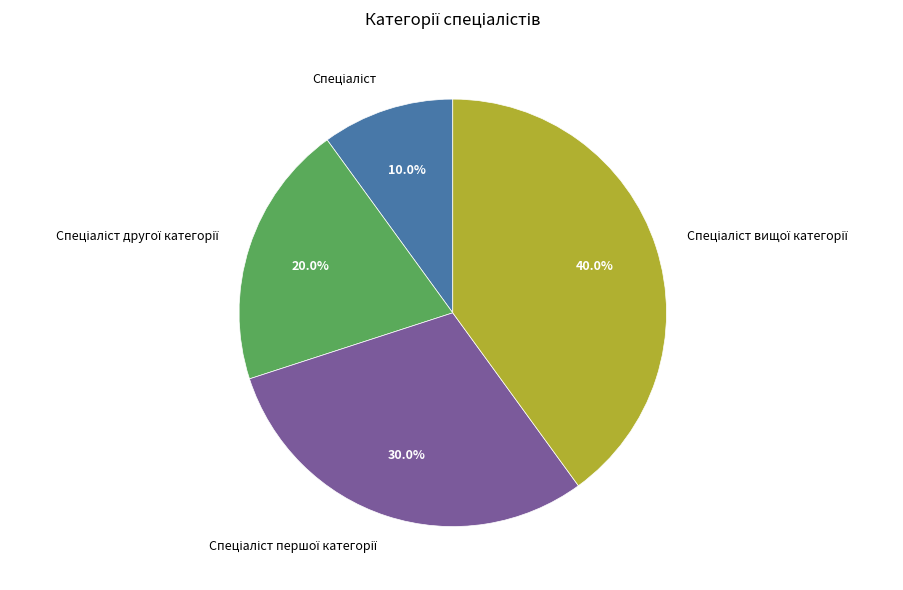

How many slices are in this pie chart?

4